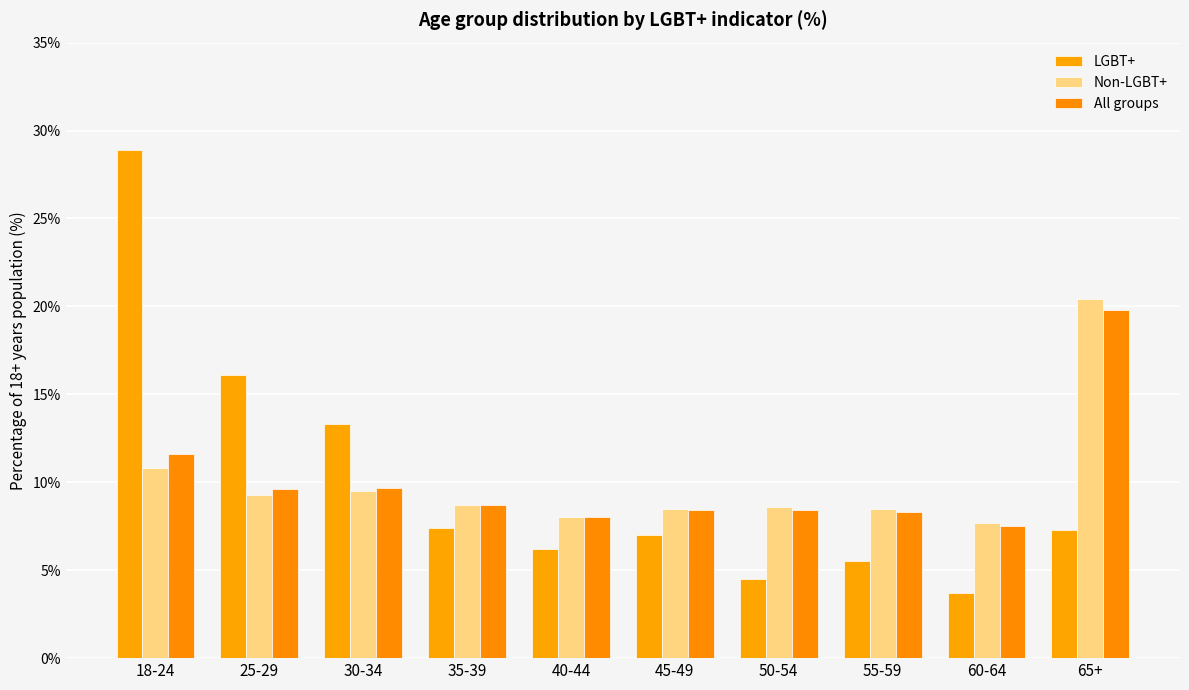

What is the difference between the highest and lowest values at 35-39?

1.3